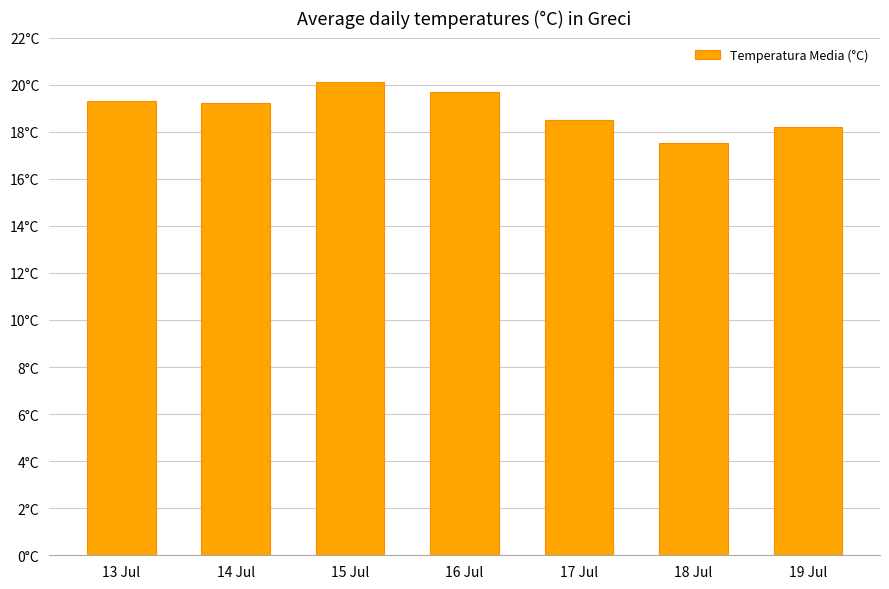

Reading right to left, what are all the values shown in this chart?

19 Jul=18.2	18 Jul=17.5	17 Jul=18.5	16 Jul=19.7	15 Jul=20.1	14 Jul=19.2	13 Jul=19.3